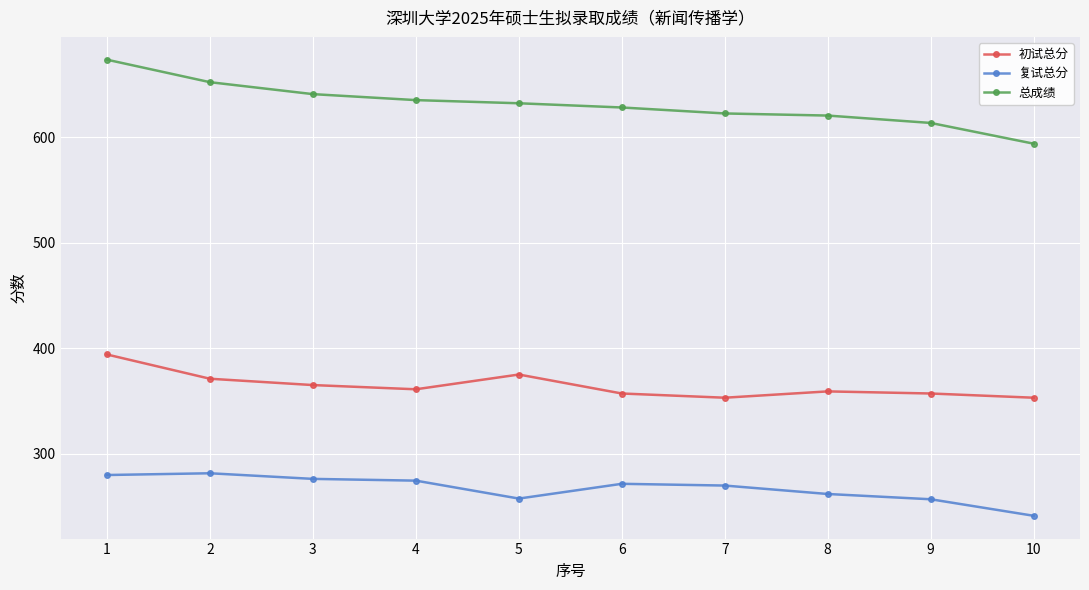

What is the difference between the maximum and minimum values in the 复试总分 series?

40.3